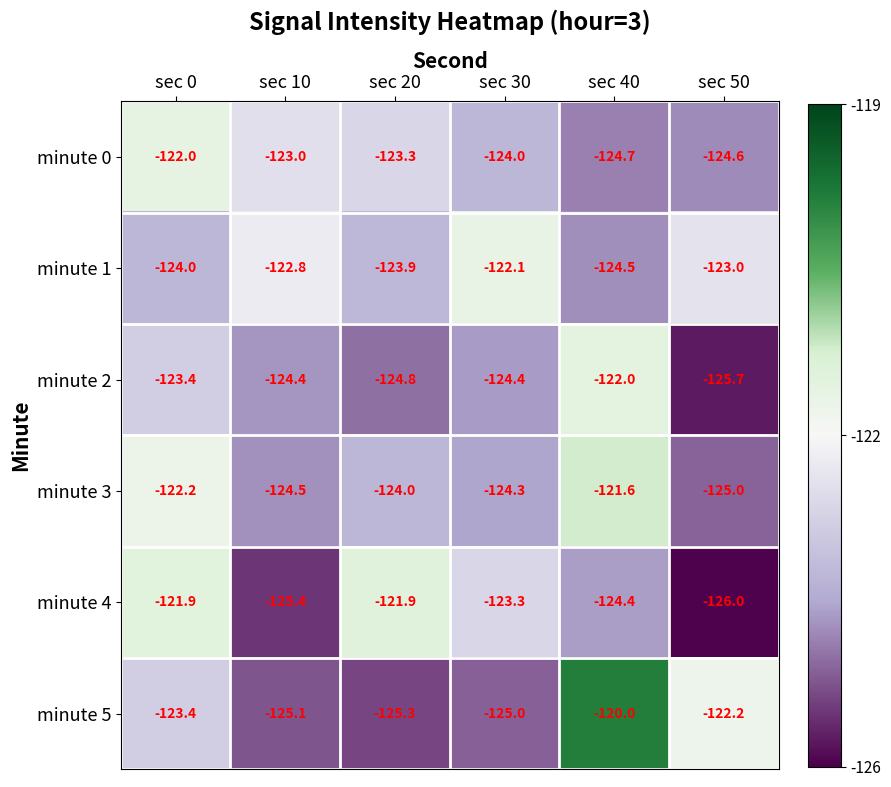

At which category is the sum across all series the highest?

sec 0